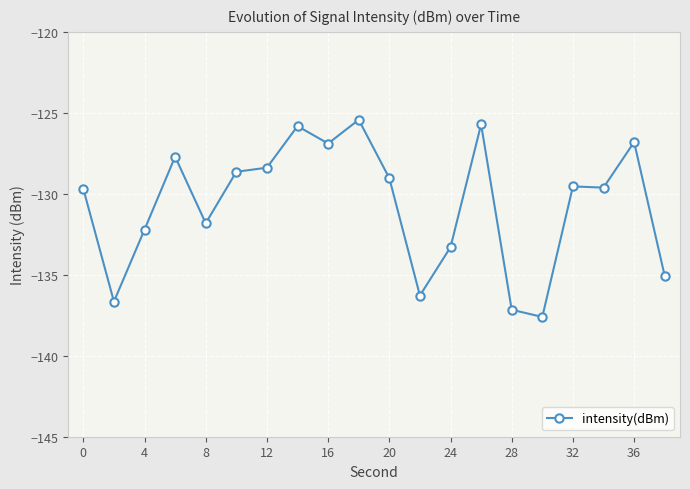

True or false: there are more than 0 points higher than both neighbors.

True